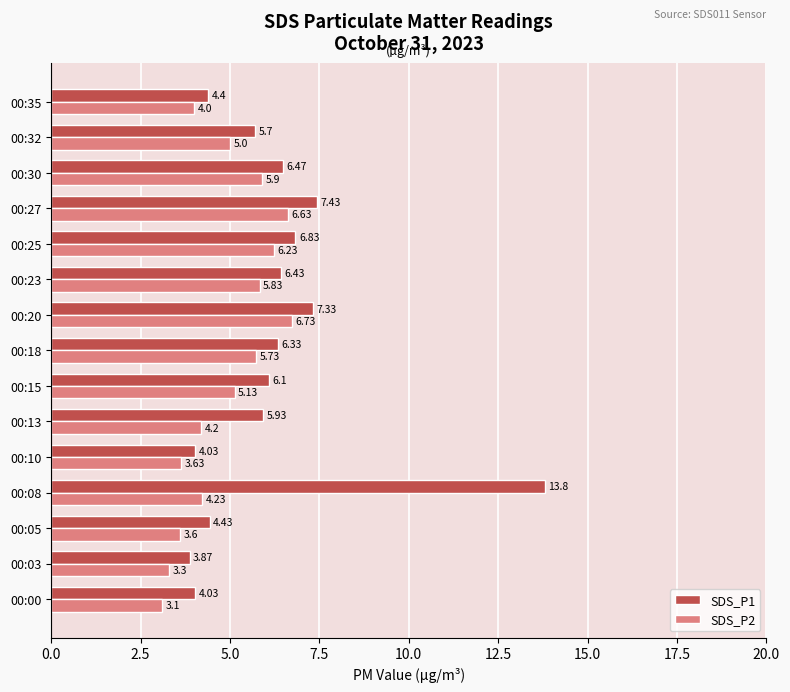

What is the difference between the SDS_P2 values at 00:30 and 00:08?

1.7